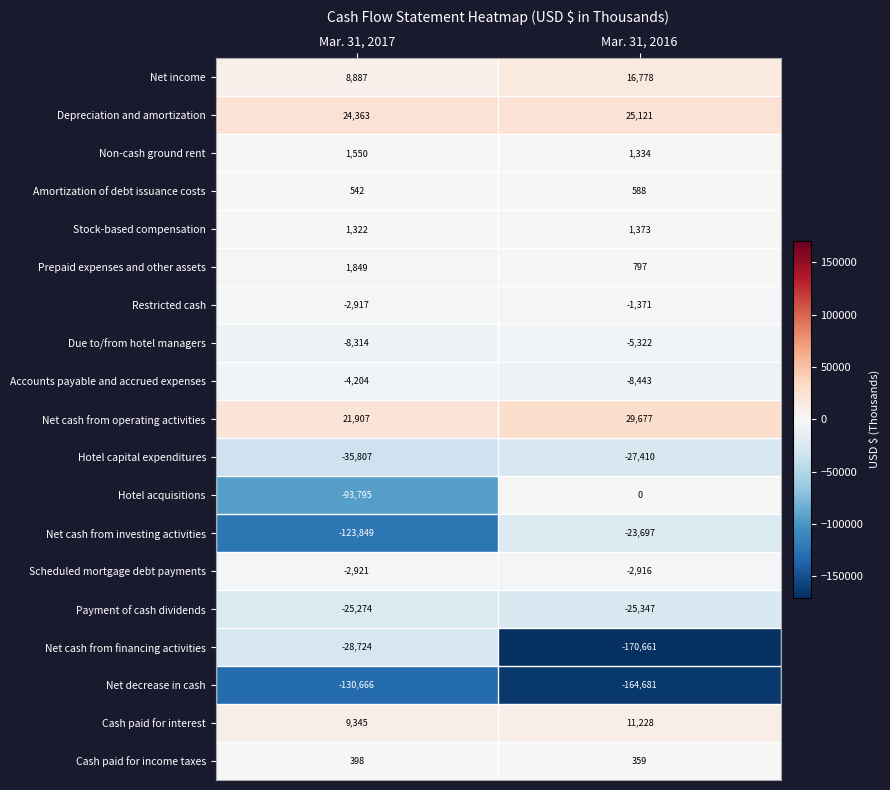

Rank the series at Mar. 31, 2017 from lowest to highest value.

Net decrease in cash, Net cash from investing activities, Hotel acquisitions, Hotel capital expenditures, Net cash from financing activities, Payment of cash dividends, Due to/from hotel managers, Accounts payable and accrued expenses, Scheduled mortgage debt payments, Restricted cash, Cash paid for income taxes, Amortization of debt issuance costs, Stock-based compensation, Non-cash ground rent, Prepaid expenses and other assets, Net income, Cash paid for interest, Net cash from operating activities, Depreciation and amortization